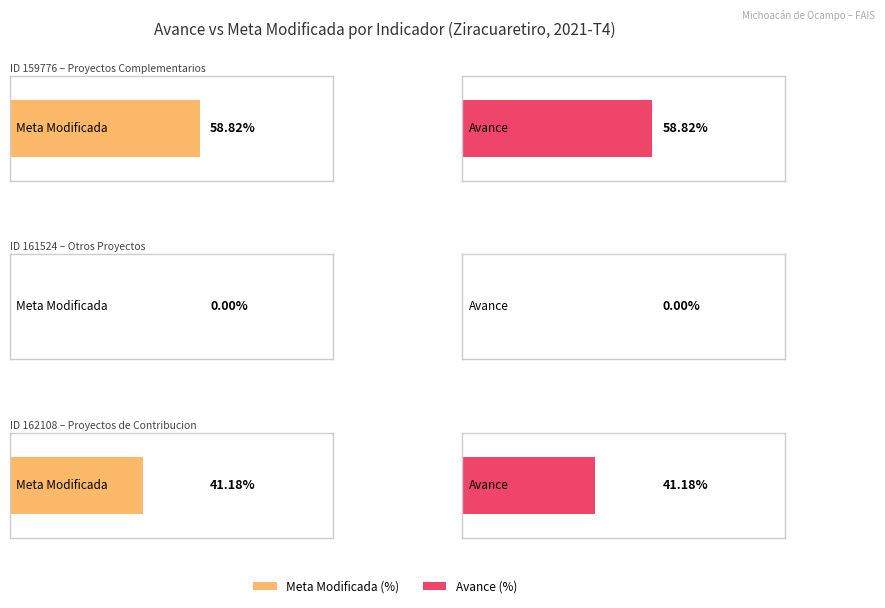

Where is AVANCE_NUM nearest to the value 5?

162108